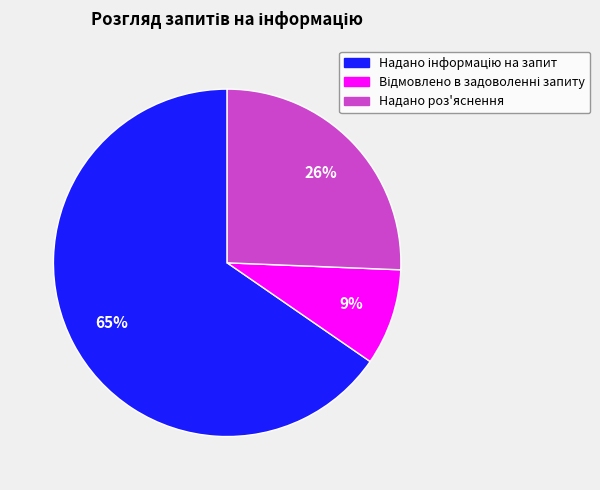

Does Надано роз'яснення account for over 50% of the chart?

No